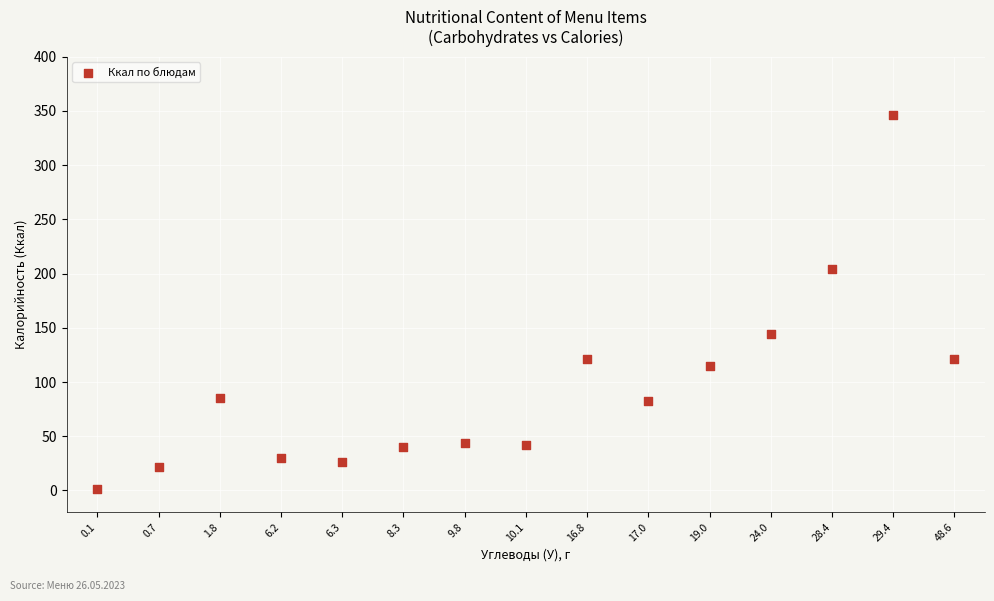

What is the range of Y values (max minus min)?

345.5